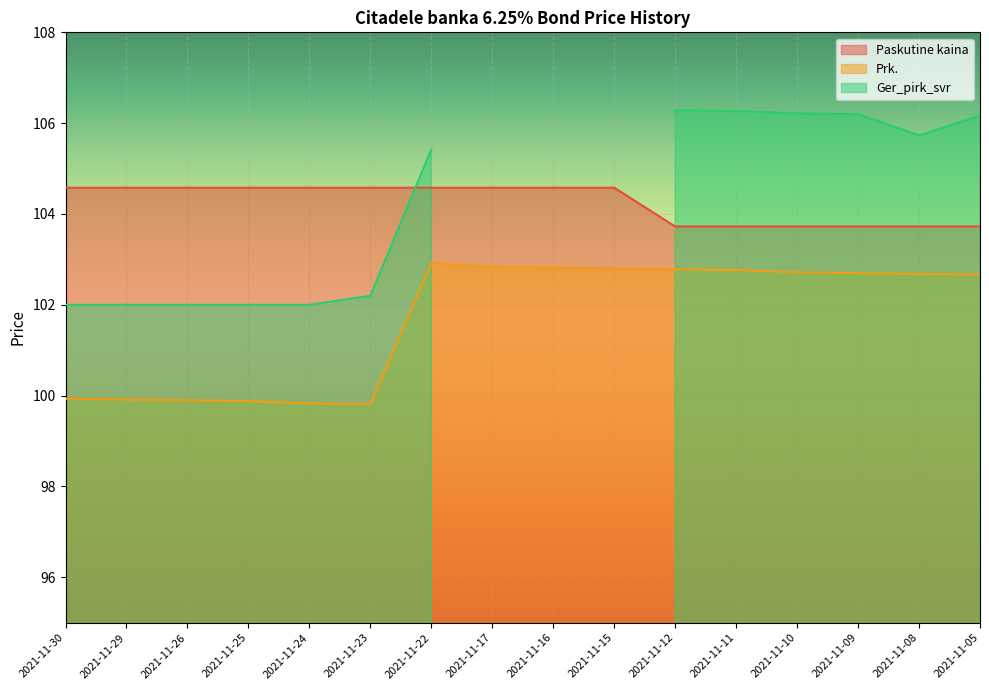

True or false: Paskutine kaina and Prk. intersect in this chart.

False